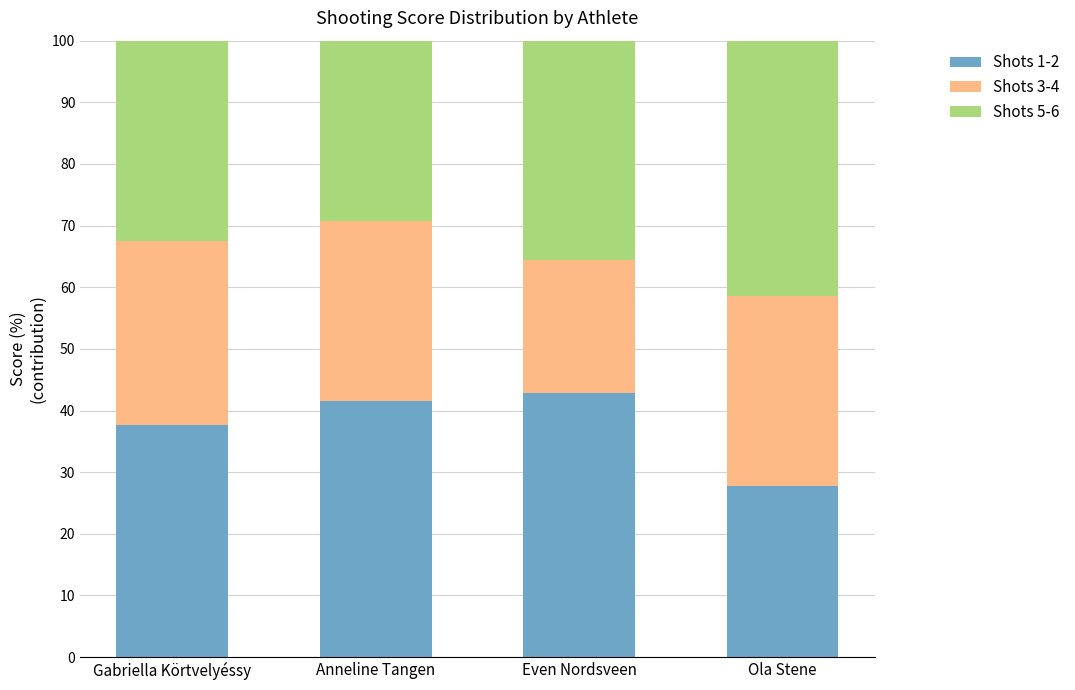

What is the total value across all series at Anneline Tangen?

100.0